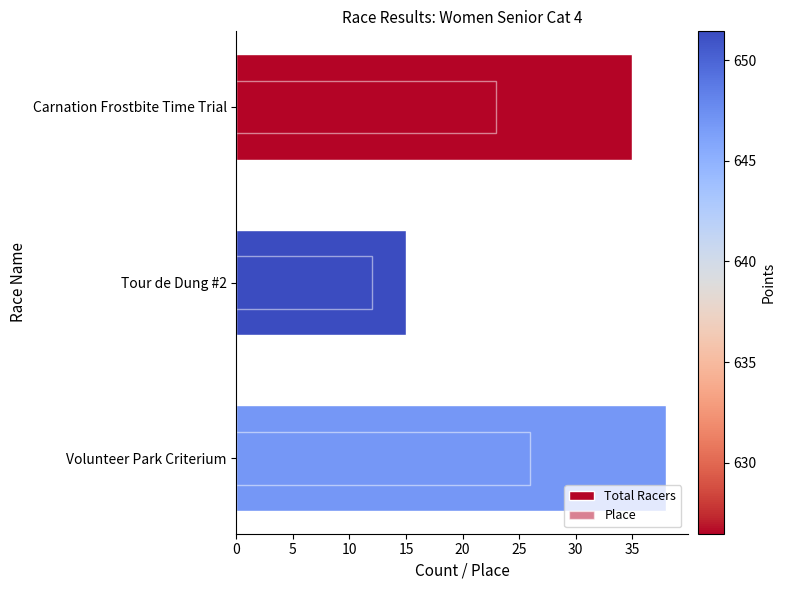

How many bars are there in total?

3